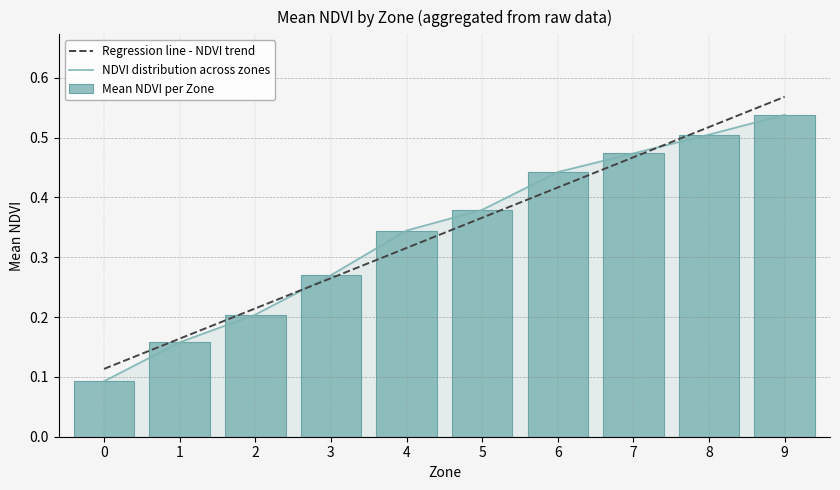

Which has a higher value, 7 or 8?

8